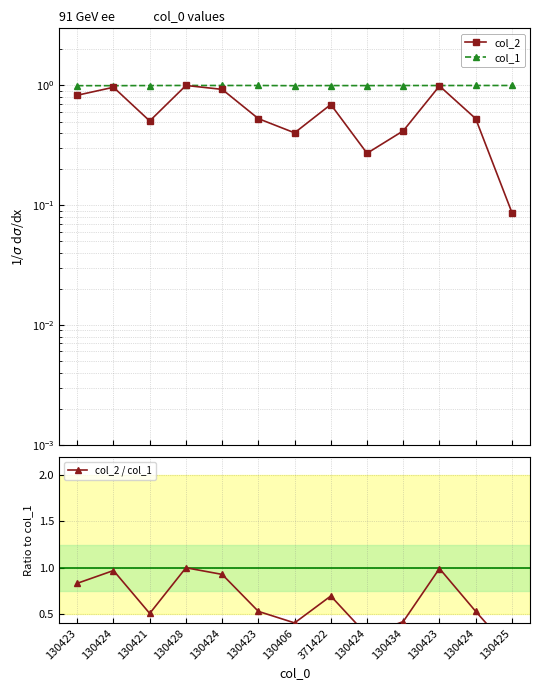

Which series has the widest spread of values?

col_2